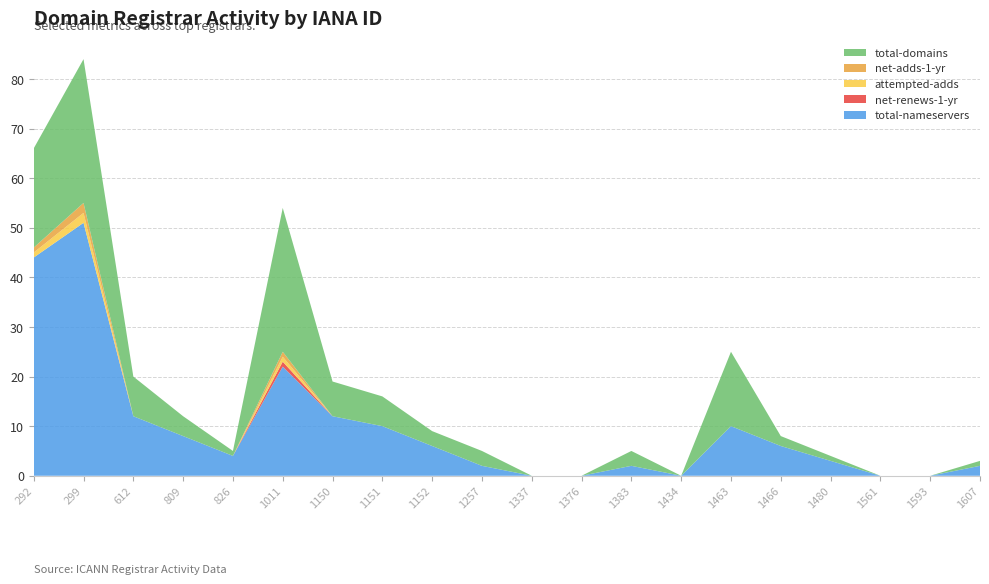

Reading right to left, list all the values displayed in this chart.

total-nameservers: 1607=2	1593=0	1561=0	1480=3	1466=6	1463=10	1434=0	1383=2	1376=0	1337=0	1257=2	1152=6	1151=10	1150=12	1011=22	826=4	809=8	612=12	299=51	292=44
net-renews-1-yr: 1607=0	1593=0	1561=0	1480=0	1466=0	1463=0	1434=0	1383=0	1376=0	1337=0	1257=0	1152=0	1151=0	1150=0	1011=1	826=0	809=0	612=0	299=0	292=0
attempted-adds: 1607=0	1593=0	1561=0	1480=0	1466=0	1463=0	1434=0	1383=0	1376=0	1337=0	1257=0	1152=0	1151=0	1150=0	1011=1	826=0	809=0	612=0	299=2	292=1
net-adds-1-yr: 1607=0	1593=0	1561=0	1480=0	1466=0	1463=0	1434=0	1383=0	1376=0	1337=0	1257=0	1152=0	1151=0	1150=0	1011=1	826=0	809=0	612=0	299=2	292=1
total-domains: 1607=1	1593=0	1561=0	1480=1	1466=2	1463=15	1434=0	1383=3	1376=0	1337=0	1257=3	1152=3	1151=6	1150=7	1011=29	826=1	809=4	612=8	299=29	292=20